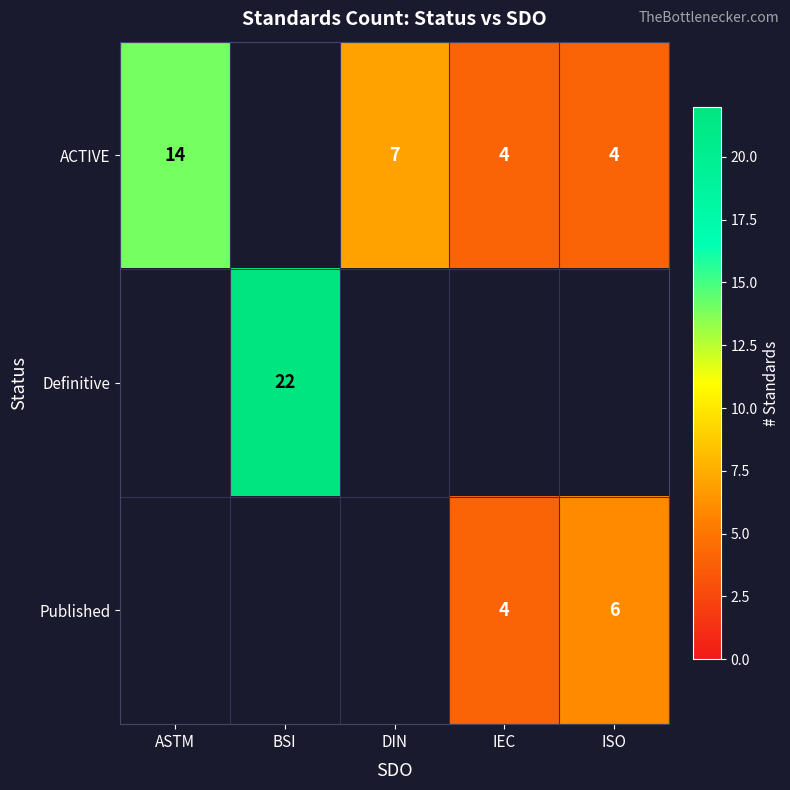

True or false: ACTIVE has a value of 2 at IEC.

False